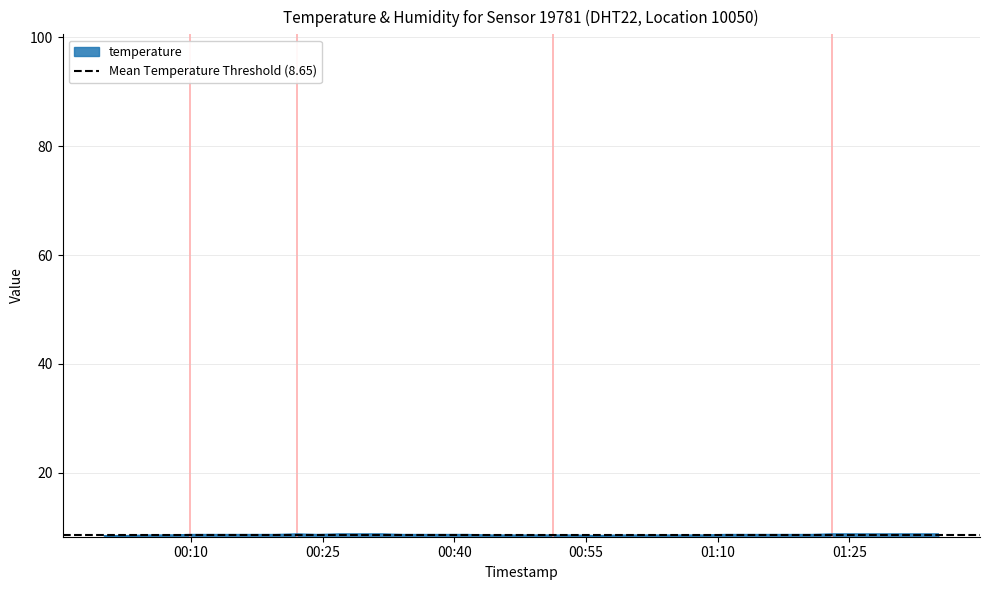

List the labels in order of value, largest first.

2024-02-16T00:22:02, 2024-02-16T00:26:54, 2024-02-16T00:29:19, 2024-02-16T00:31:45, 2024-02-16T01:22:58, 2024-02-16T01:25:23, 2024-02-16T01:27:49, 2024-02-16T01:30:14, 2024-02-16T01:32:41, 2024-02-16T01:35:07, 2024-02-16T00:09:50, 2024-02-16T00:12:16, 2024-02-16T00:14:42, 2024-02-16T00:17:08, 2024-02-16T00:19:35, 2024-02-16T00:24:28, 2024-02-16T00:34:11, 2024-02-16T00:36:36, 2024-02-16T00:39:02, 2024-02-16T00:41:29, 2024-02-16T01:10:46, 2024-02-16T01:13:12, 2024-02-16T01:15:38, 2024-02-16T01:18:06, 2024-02-16T01:20:32, 2024-02-16T00:04:58, 2024-02-16T00:07:24, 2024-02-16T00:43:54, 2024-02-16T00:46:21, 2024-02-16T00:48:52, 2024-02-16T00:51:17, 2024-02-16T00:53:43, 2024-02-16T00:58:36, 2024-02-16T01:01:03, 2024-02-16T01:03:29, 2024-02-16T01:05:55, 2024-02-16T01:08:20, 2024-02-16T00:00:07, 2024-02-16T00:02:33, 2024-02-16T00:56:09